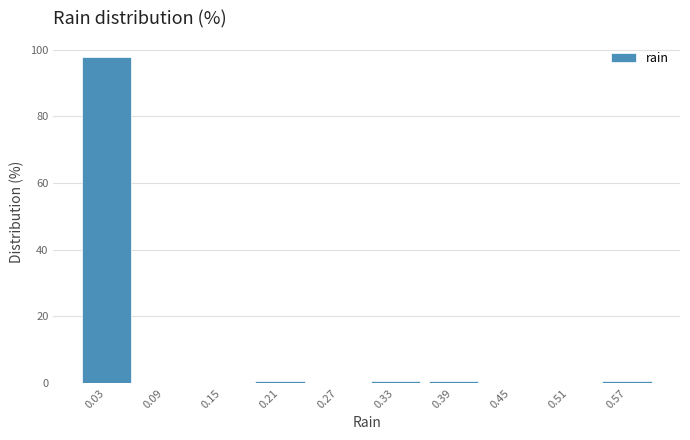

Reading left to right, list every bar in this chart as the range it spans on the x-axis followed by its height. The values are not printed on the chart, so give them approximately, as read against the axis.

0.00 to 0.06: 98
0.06 to 0.12: 0
0.12 to 0.18: 0
0.18 to 0.24: under 2
0.24 to 0.30: 0
0.30 to 0.36: under 2
0.36 to 0.42: under 2
0.42 to 0.48: 0
0.48 to 0.54: 0
0.54 to 0.60: under 2